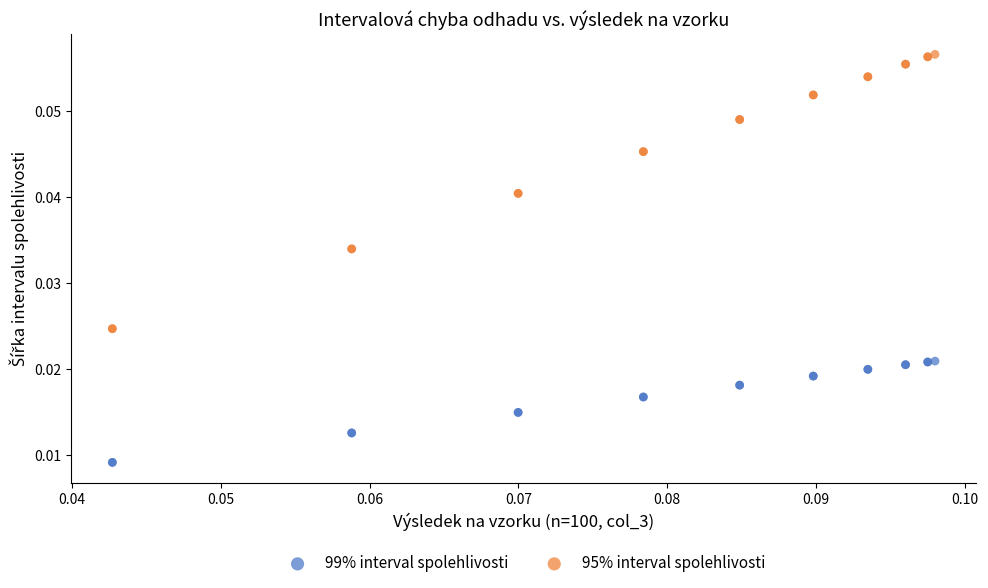

Which series contains the lowest Y value?

99% interval spolehlivosti